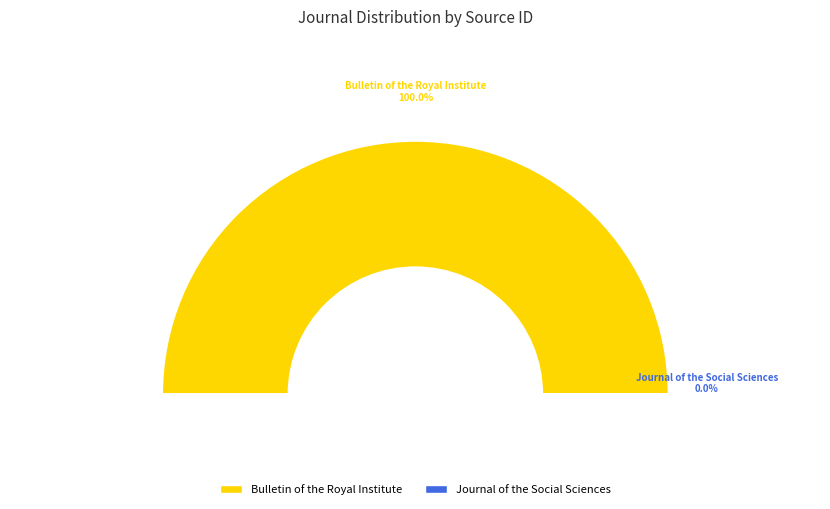

Which slice is the largest?

Bulletin of the Royal Institute